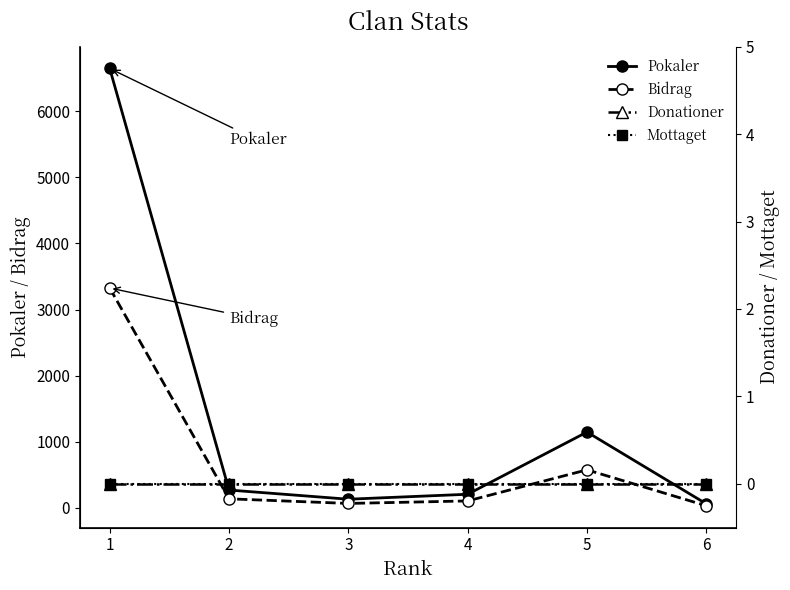

List the series in order of their peak value, highest first.

Pokaler, Bidrag, Donationer, Mottaget